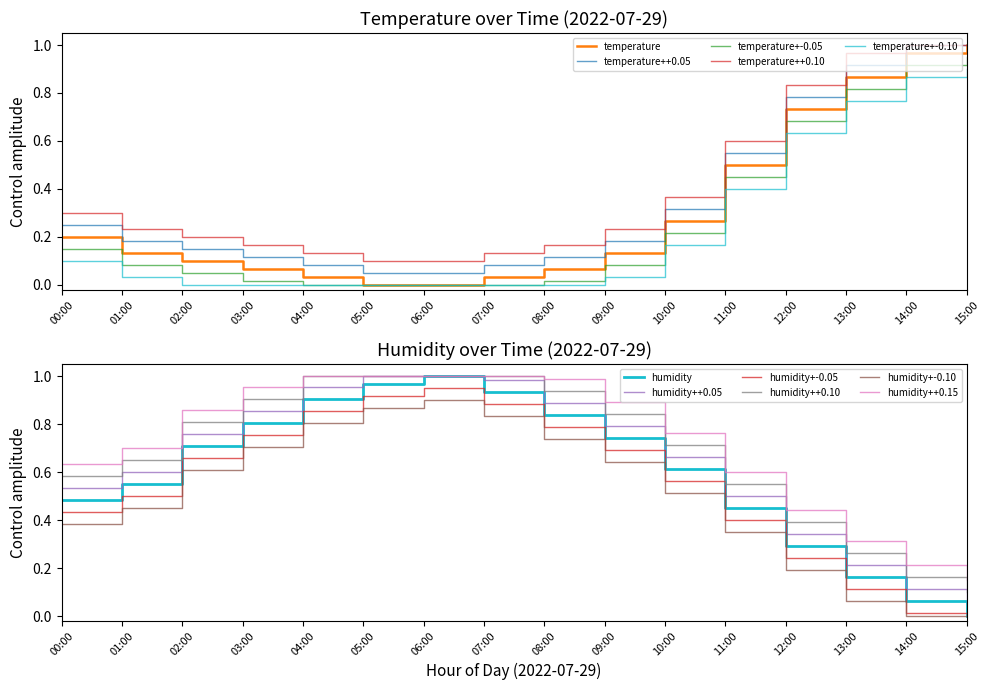

What is the total value across all series at 06:00?

1.0